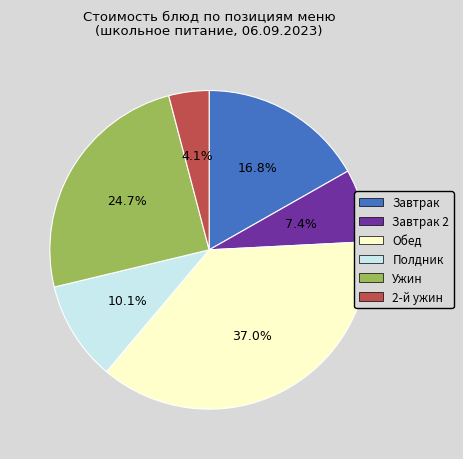

Does any single category account for the majority?

No